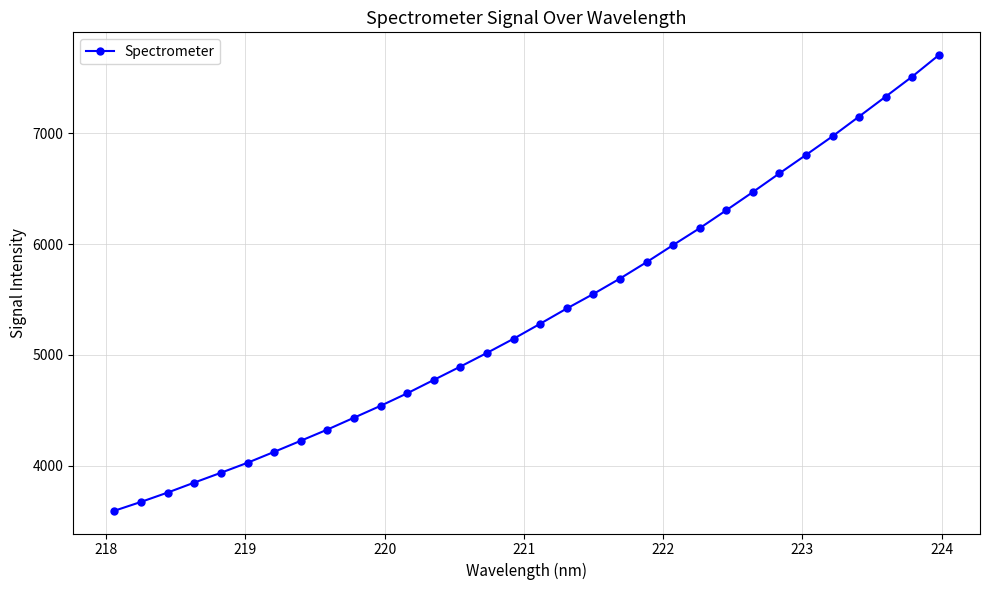

What is the average value?

5367.8